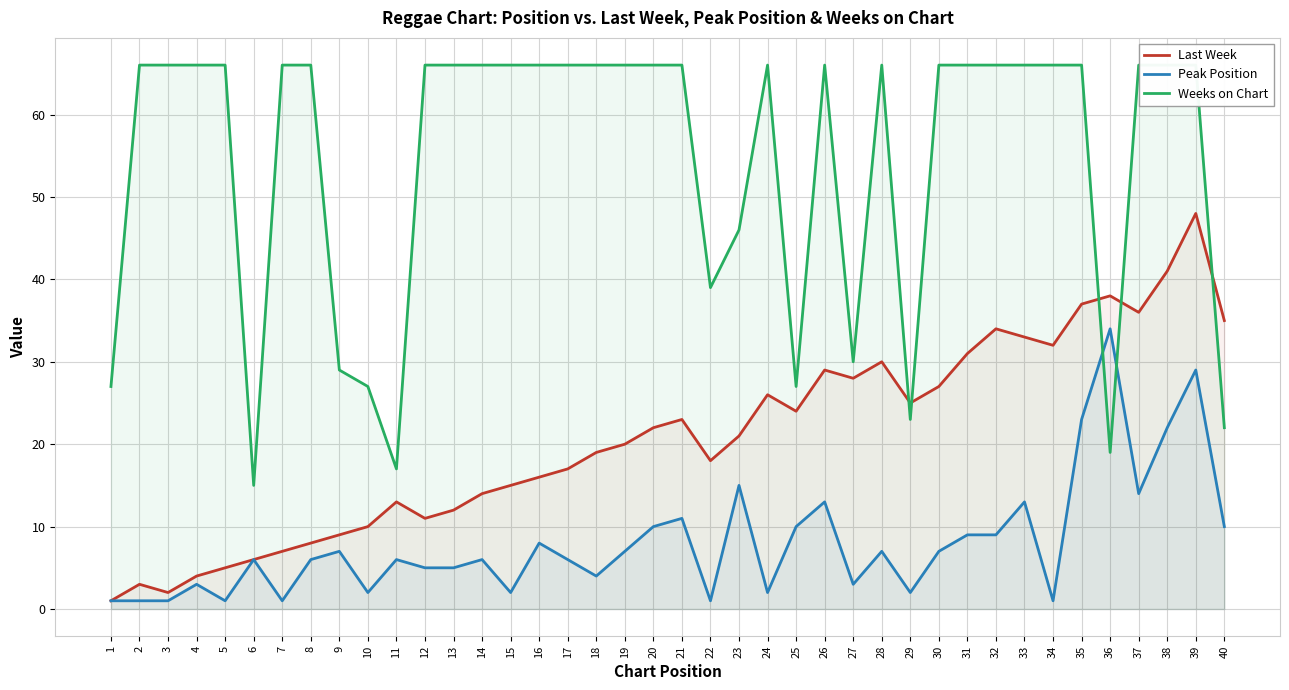

The Last Week series shows 8 at 8. True or false?

True